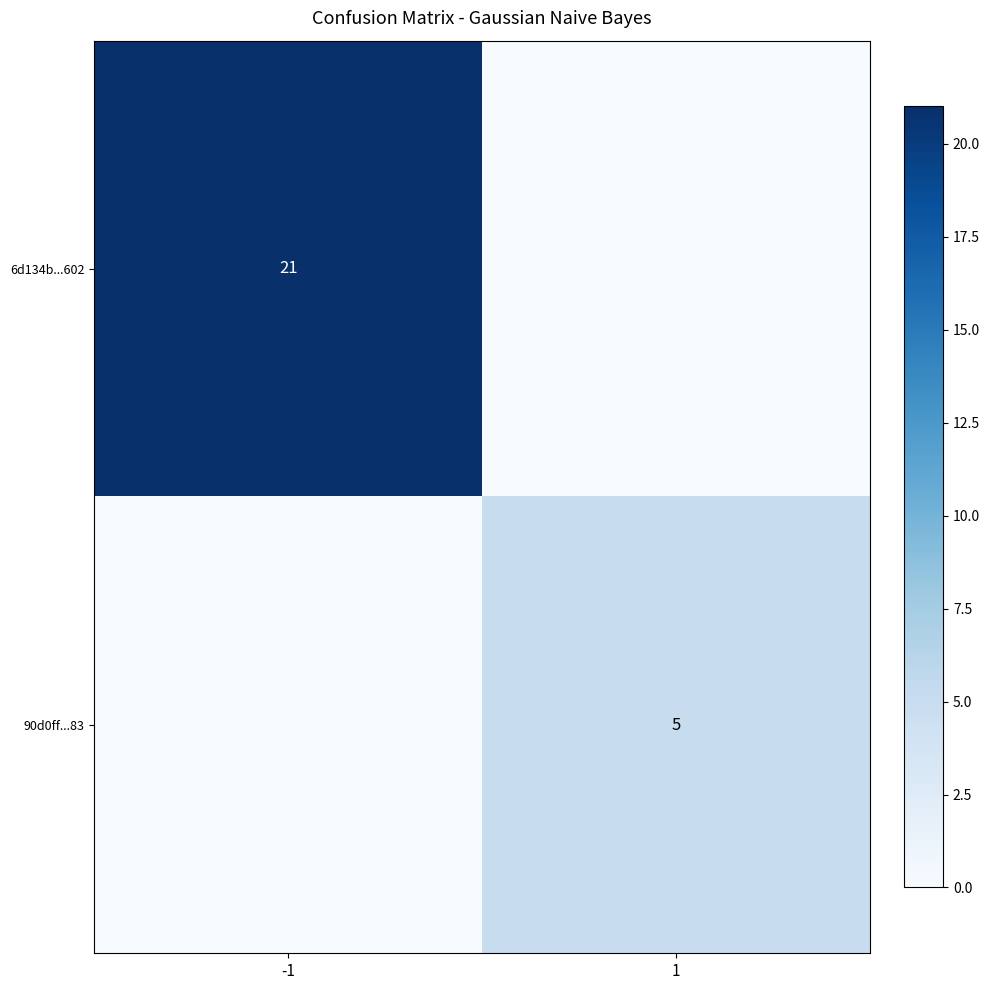

Which category has the highest value across all series?

-1